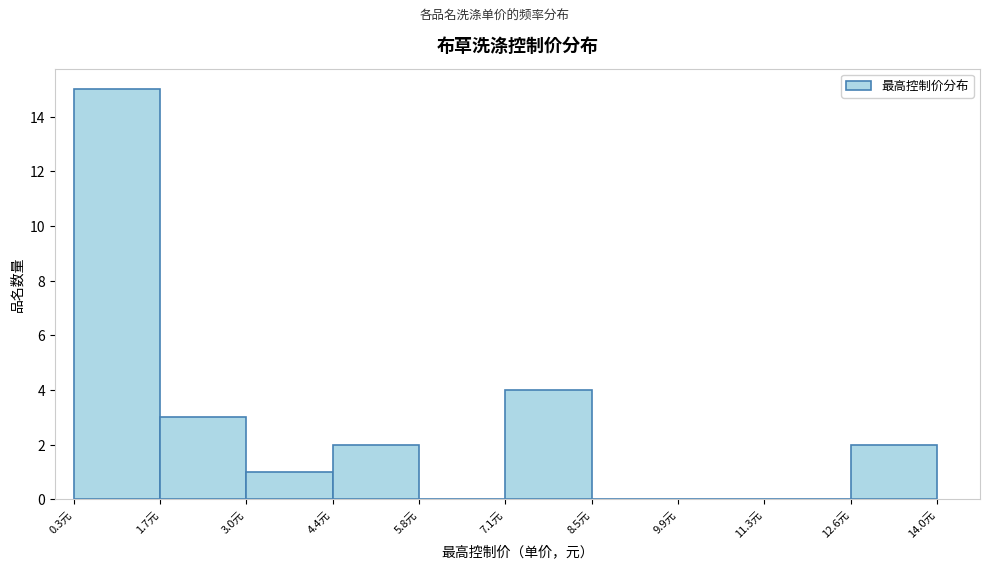

What is the height of the bar covering 1.6 to 3.0 on the x-axis? Neither the bar edges nor the heights are printed on the chart, so give them approximately, as read against the axes.

3